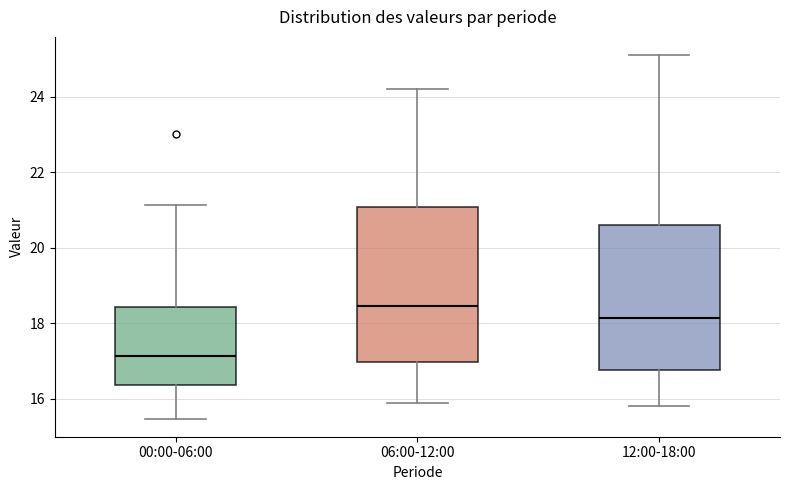

Reading left to right, read every box against the y-axis: the position of its median line, the range the box covers, and the ends of its whiskers. The values are not printed on the chart, so give them approximately, as read against the axis.

00:00-06:00: median 17.2, box 16.4 to 18.4, whiskers 15.4 to 21.2
06:00-12:00: median 18.4, box 17.0 to 21.0, whiskers 16.0 to 24.2
12:00-18:00: median 18.2, box 16.8 to 20.6, whiskers 15.8 to 25.2